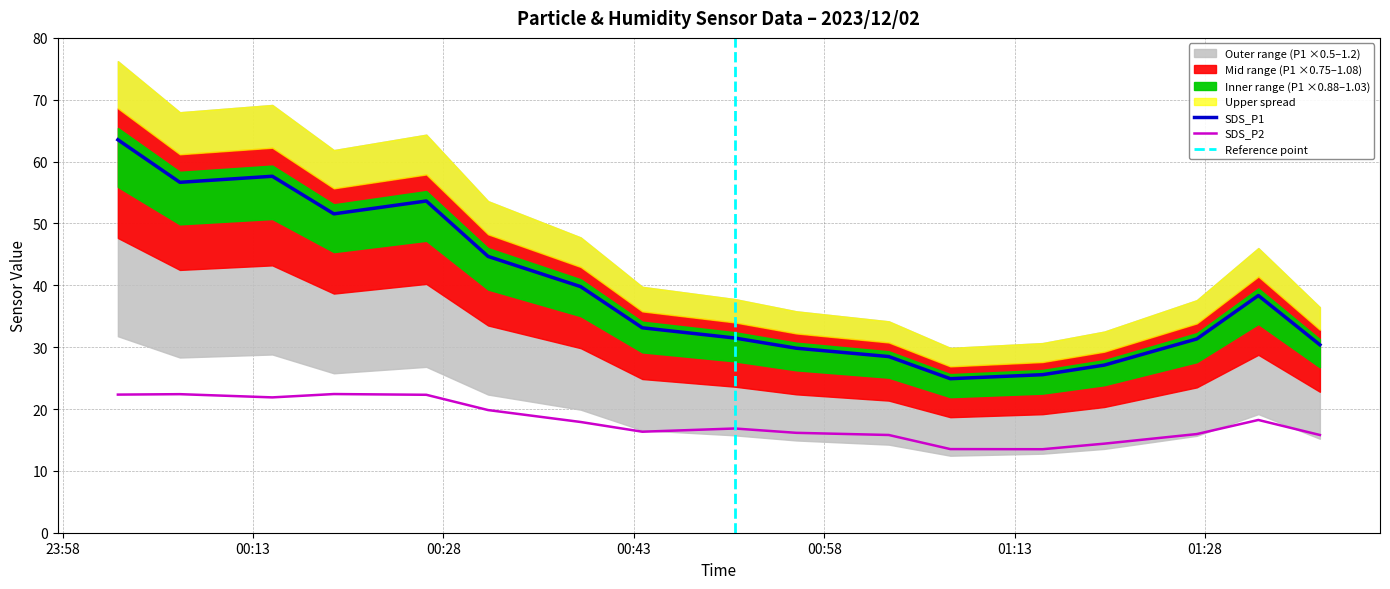

True or false: SDS_P1 and SDS_P2 cross at least once.

False